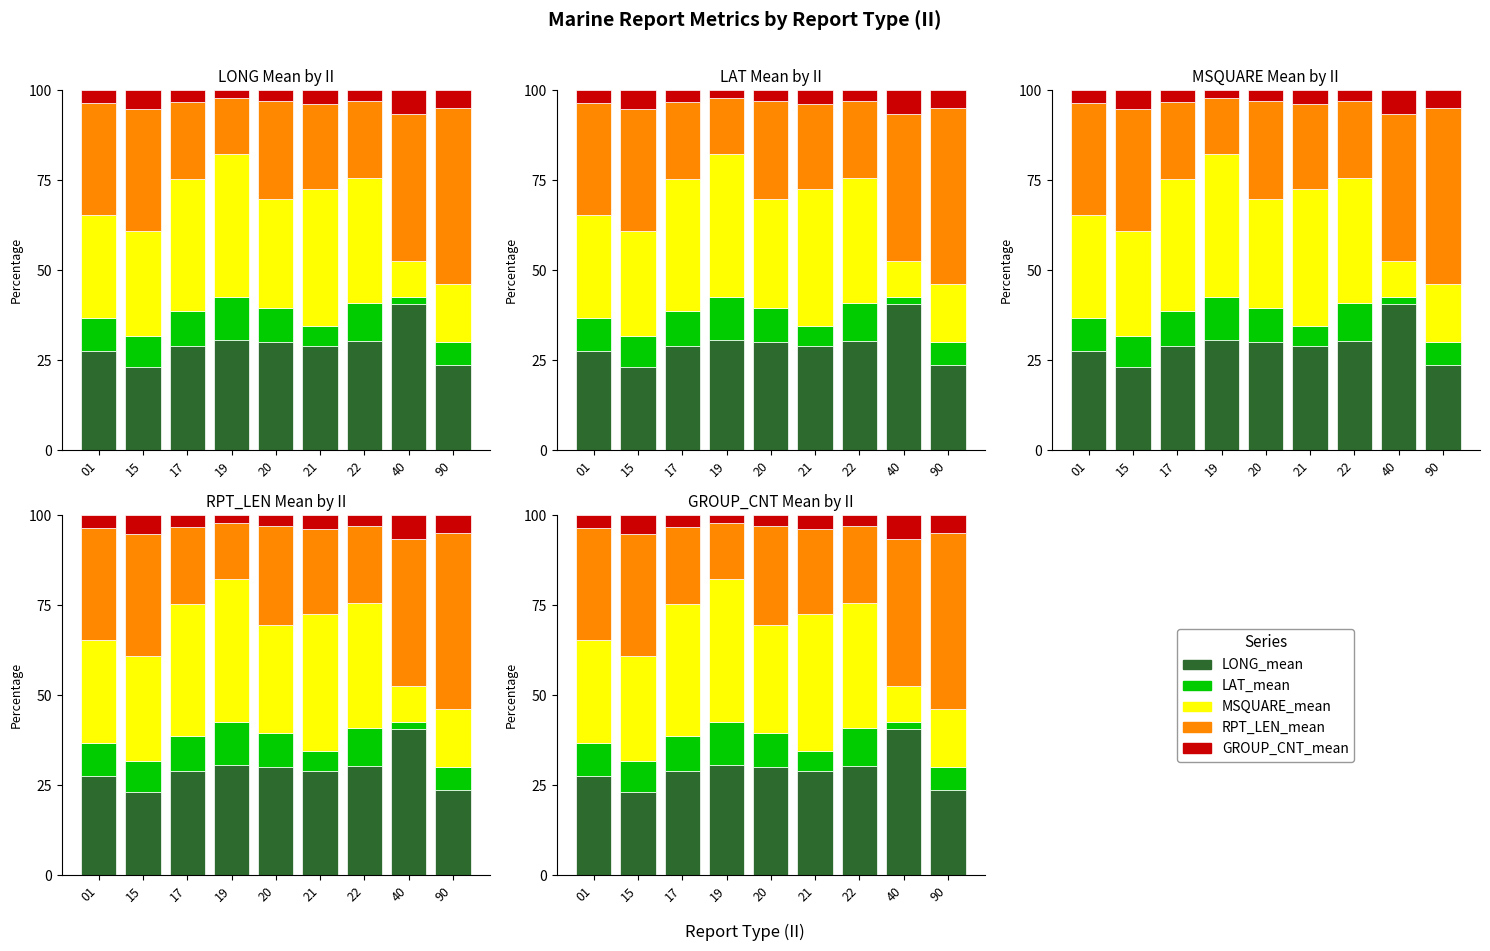

List the labels in order of LAT_mean value, smallest first.

40, 21, 90, 15, 20, 01, 17, 22, 19